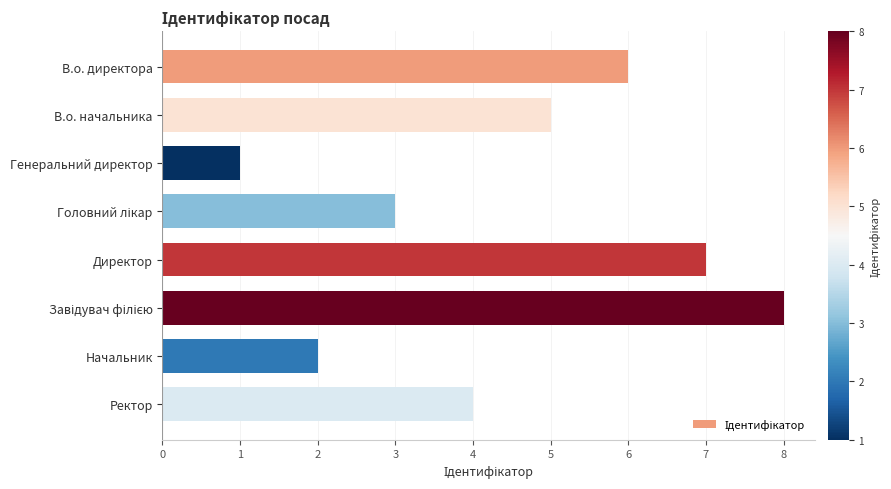

Between В.о. директора and Начальник, which is larger?

В.о. директора